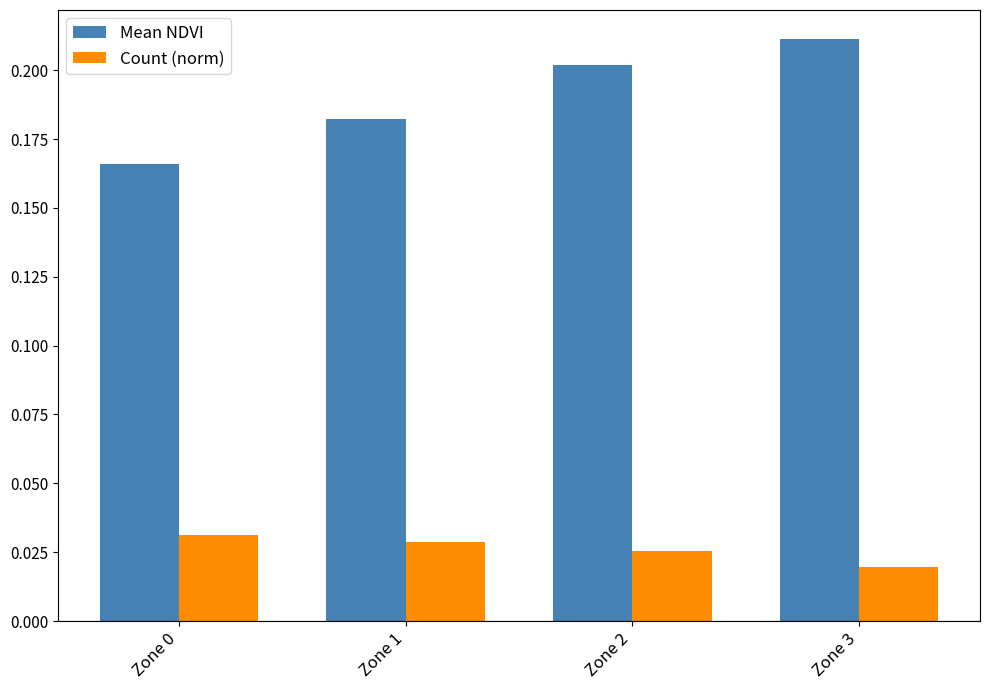

Which series has the largest total across all categories?

Mean NDVI